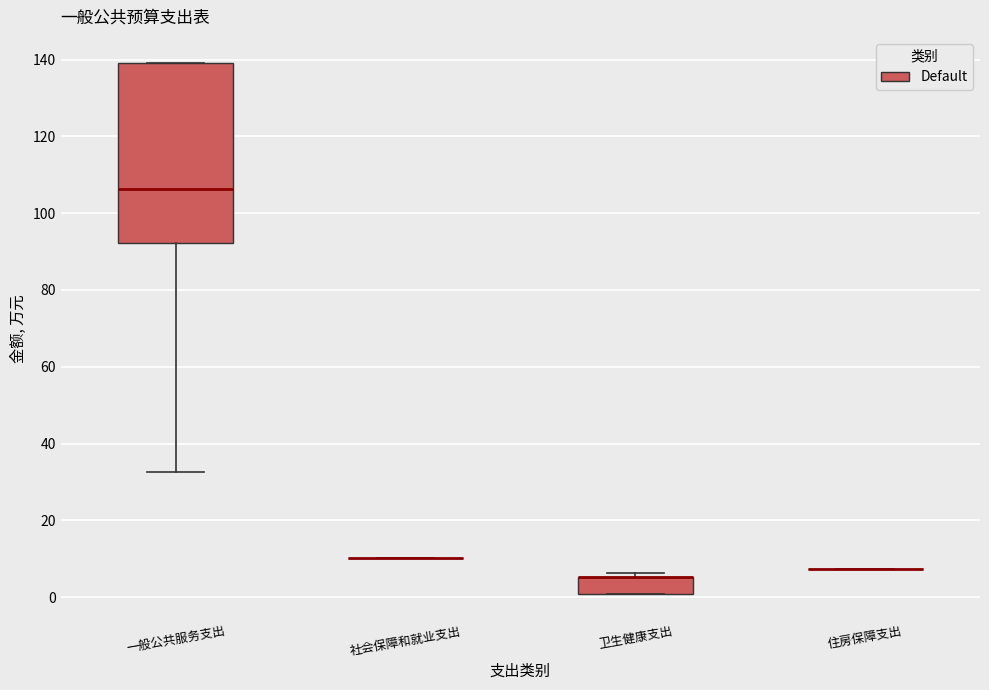

Reading left to right, read every box against the y-axis: the position of its median line, the range the box covers, and the ends of its whiskers. The values are not printed on the chart, so give them approximately, as read against the axis.

一般公共服务支出: median 106, box 92 to 140, whiskers 32 to 140
社会保障和就业支出: box collapsed to a line at 10, whiskers 10 to 10
卫生健康支出: median 6 (drawn on the box's upper edge), box 0 to 6, whiskers 0 to 6 (just above the box's upper edge)
住房保障支出: box collapsed to a line at 8, whiskers 8 to 8